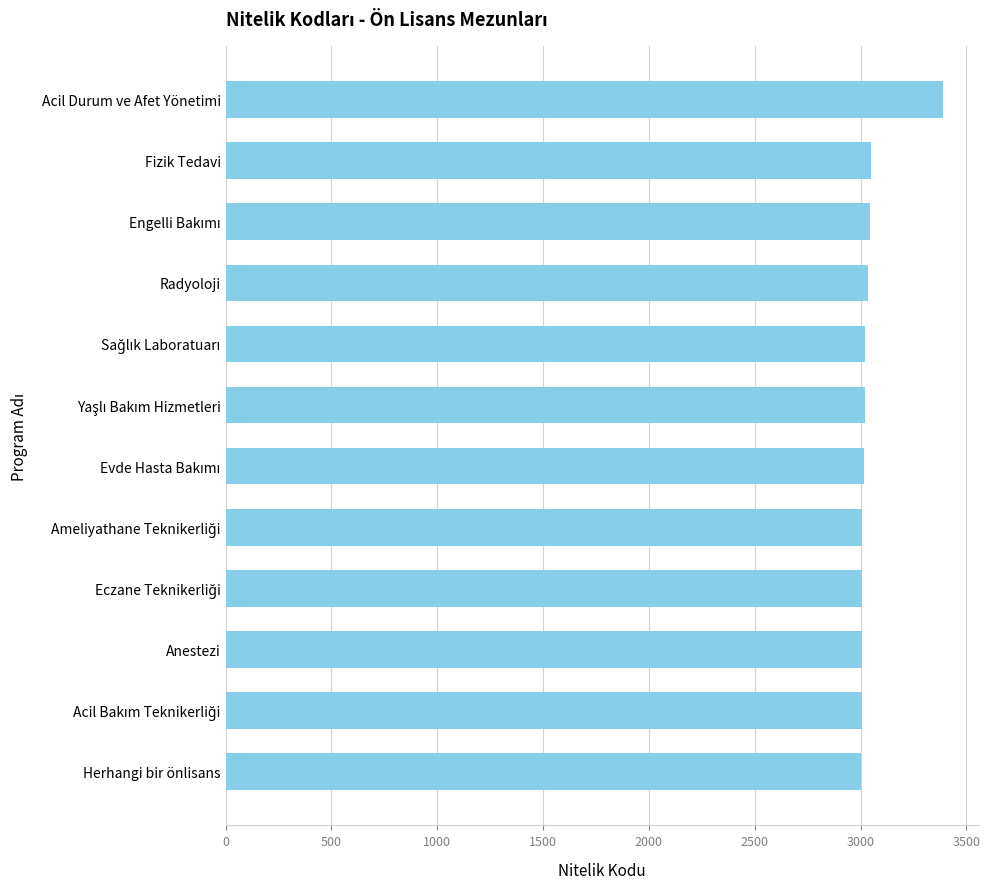

What is the difference between the maximum and minimum values?

387